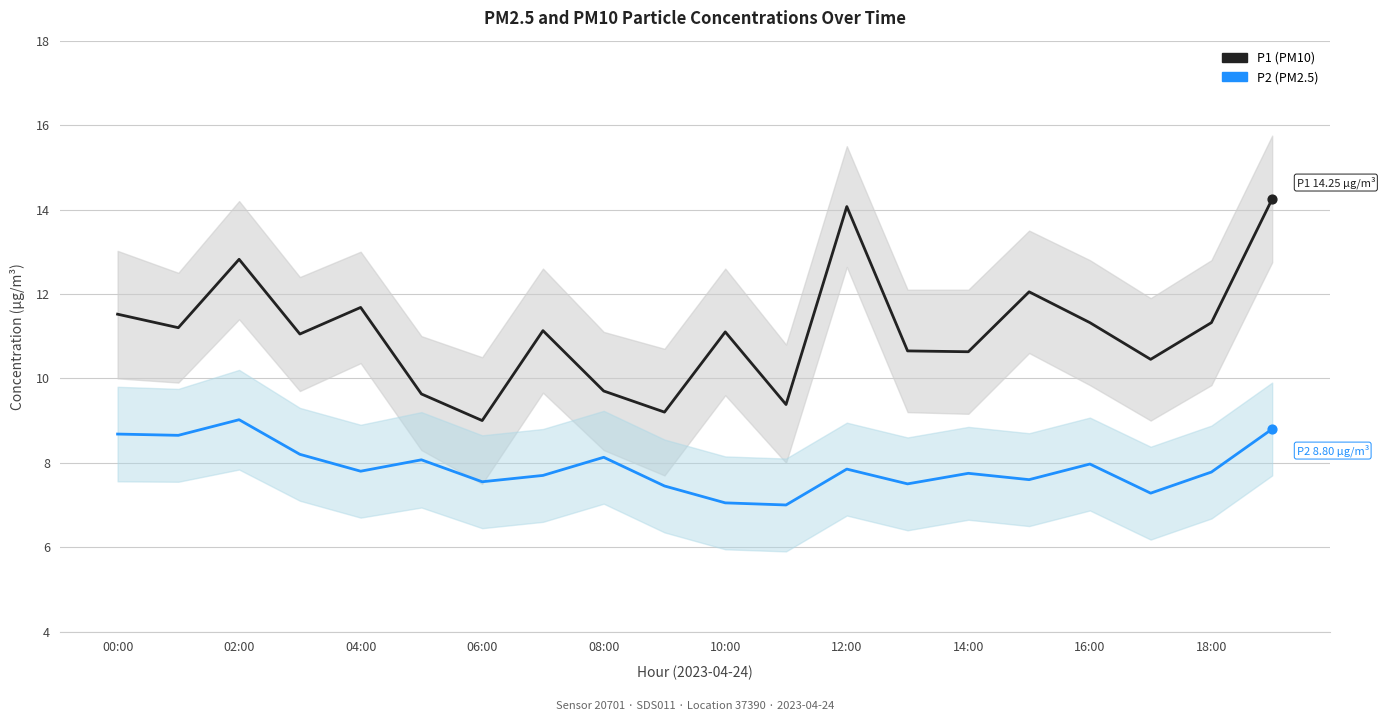

At how many categories does at least one series exceed 10?

15